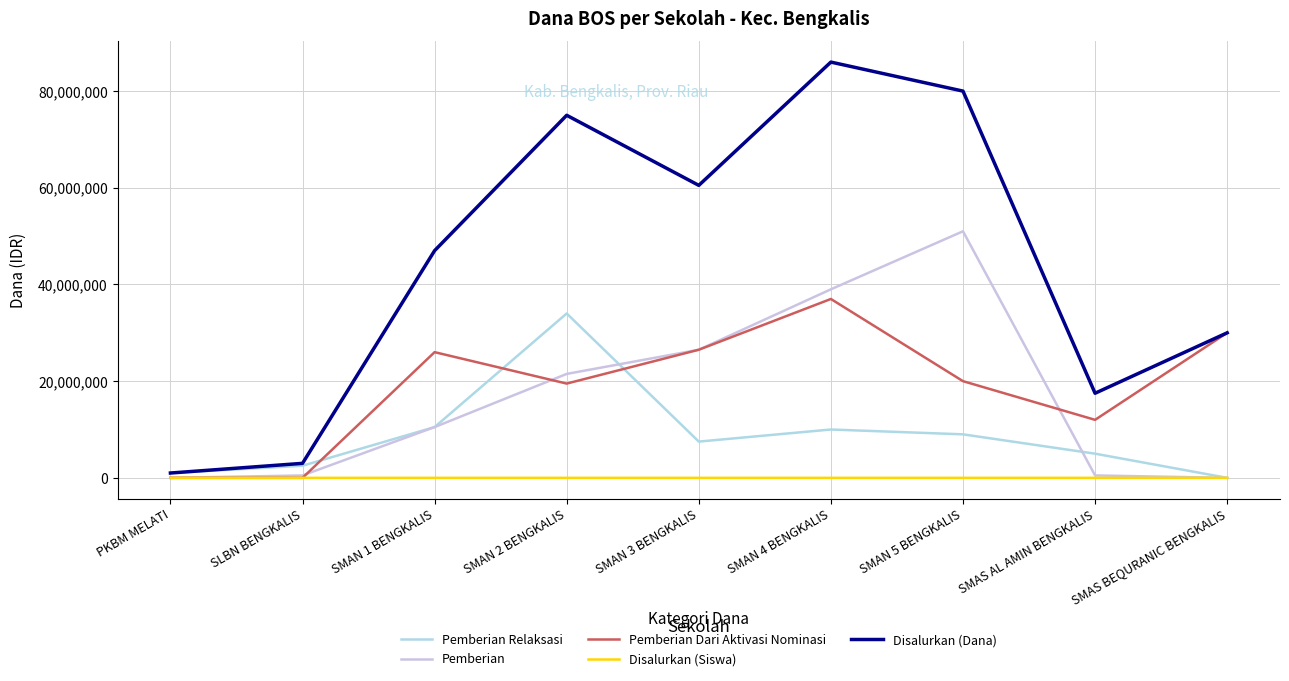

What are all the series names shown in the legend?

Pemberian Relaksasi, Pemberian, Pemberian Dari Aktivasi Nominasi, Disalurkan (Siswa), Disalurkan (Dana)